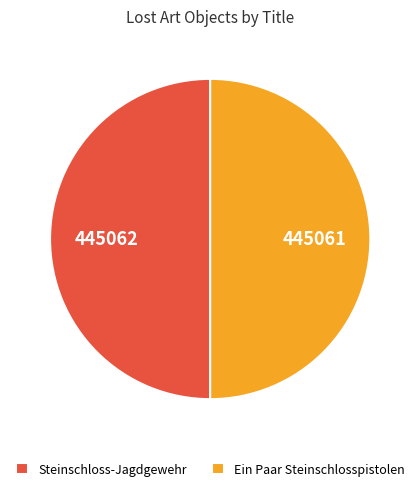

How many segments does this pie chart have?

2